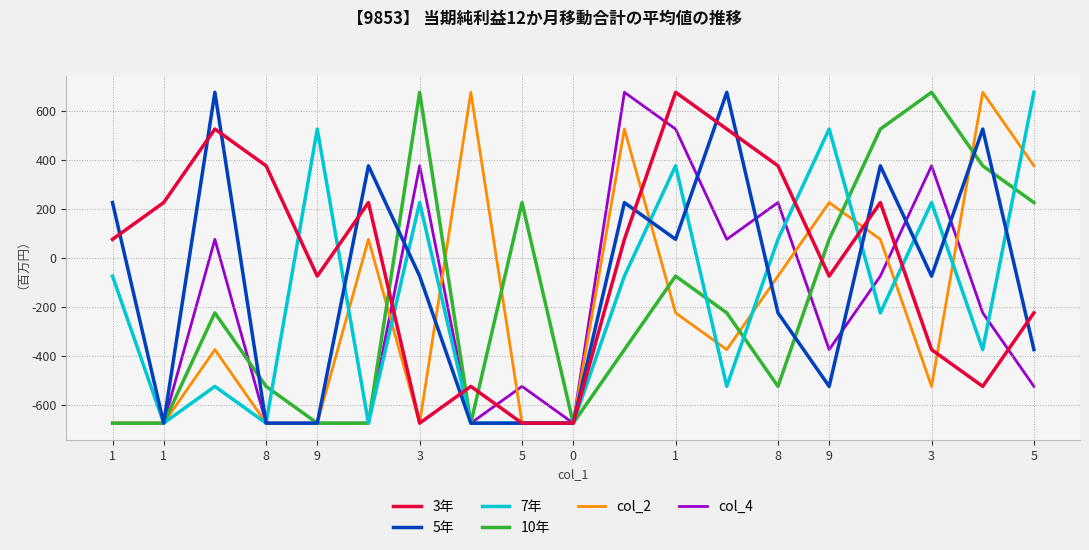

Which series has the largest total across all categories?

3年